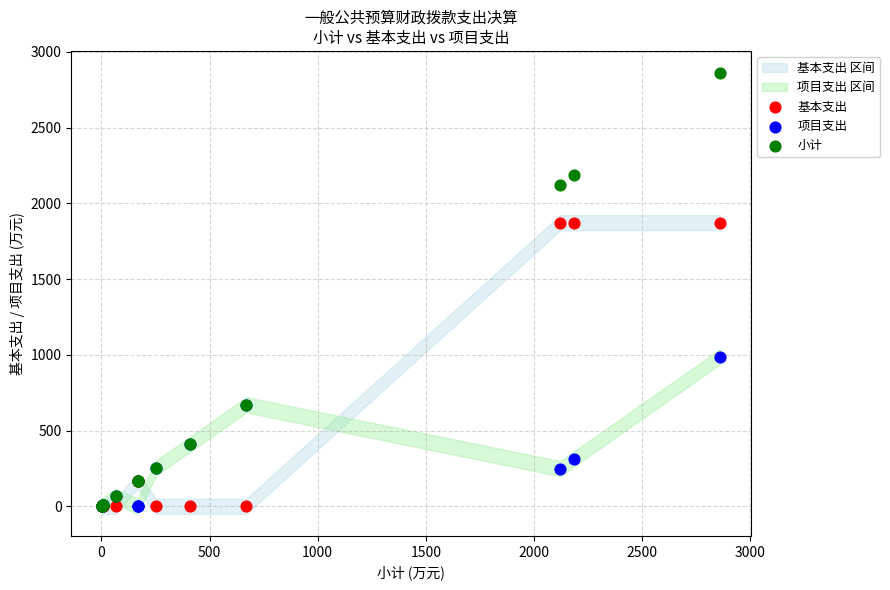

In the 基本支出 series, what Y value is closest to 936?

167.0